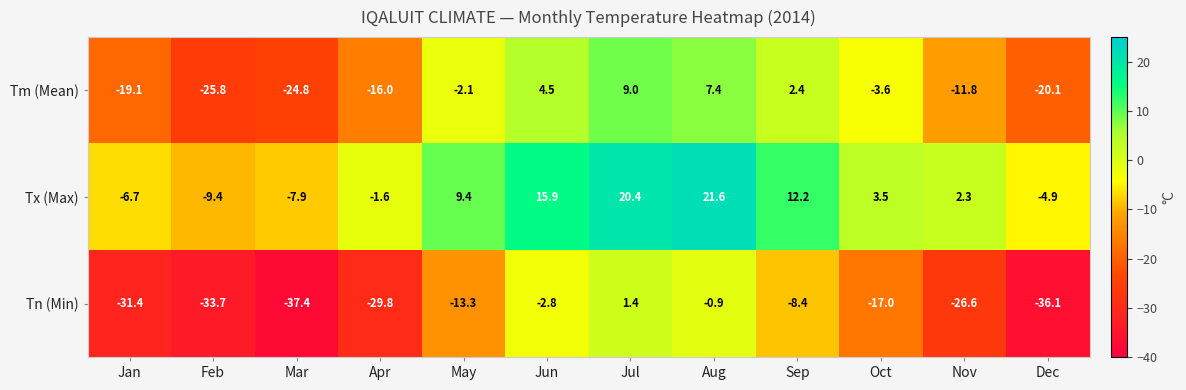

At which label does Tn (Min) first exceed -17?

May